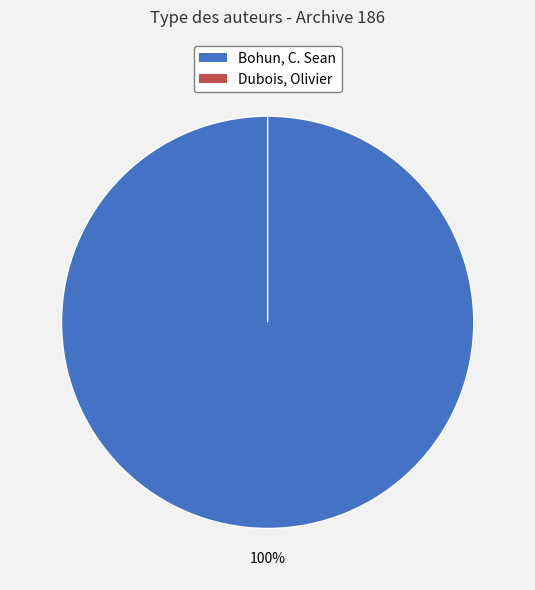

Count the number of slices in the pie.

2